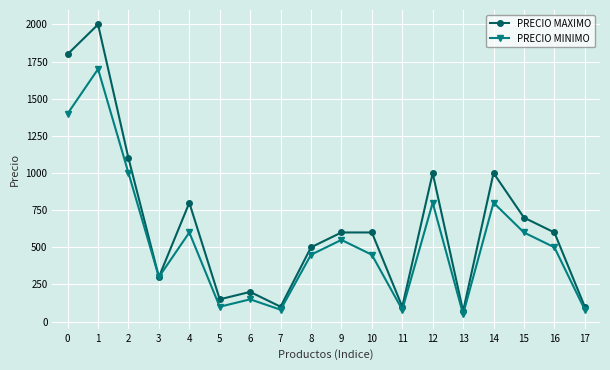

At how many categories does at least one series exceed 677?

7